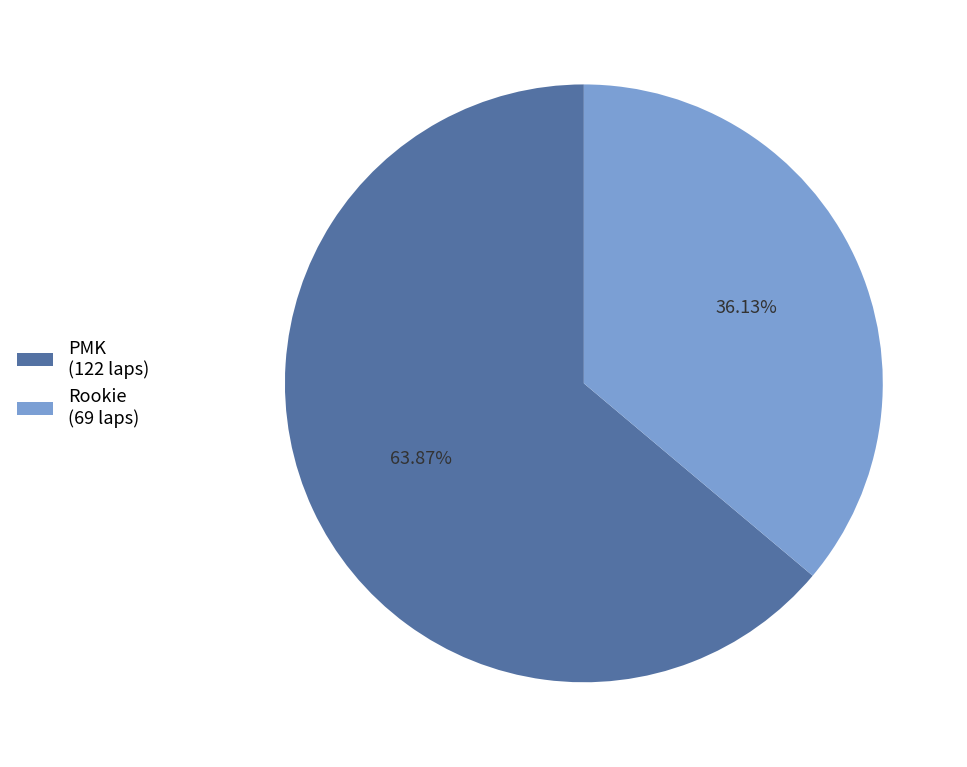

Is there a majority slice in this chart?

Yes